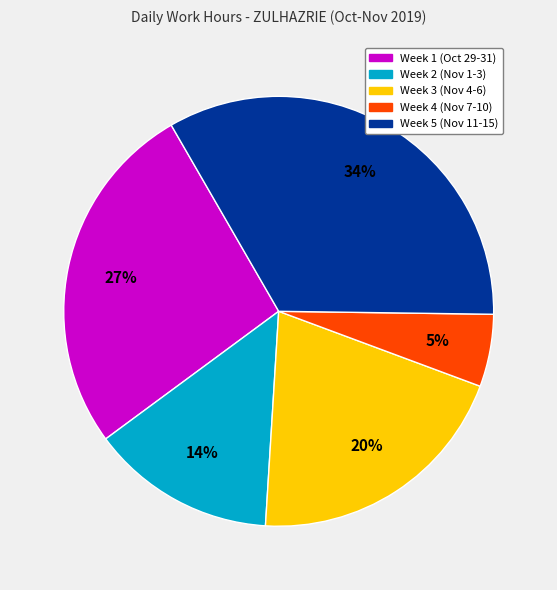

Is there a majority slice in this chart?

No